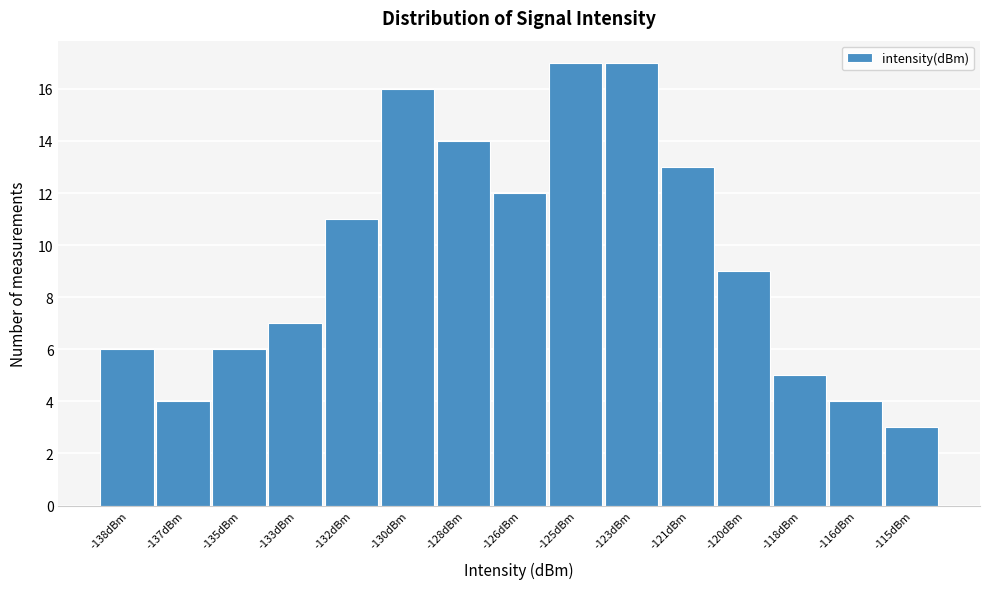

Reading left to right, transcribe all the data shown in this chart.

6	4	6	7	11	16	14	12	17	17	13	9	5	4	3